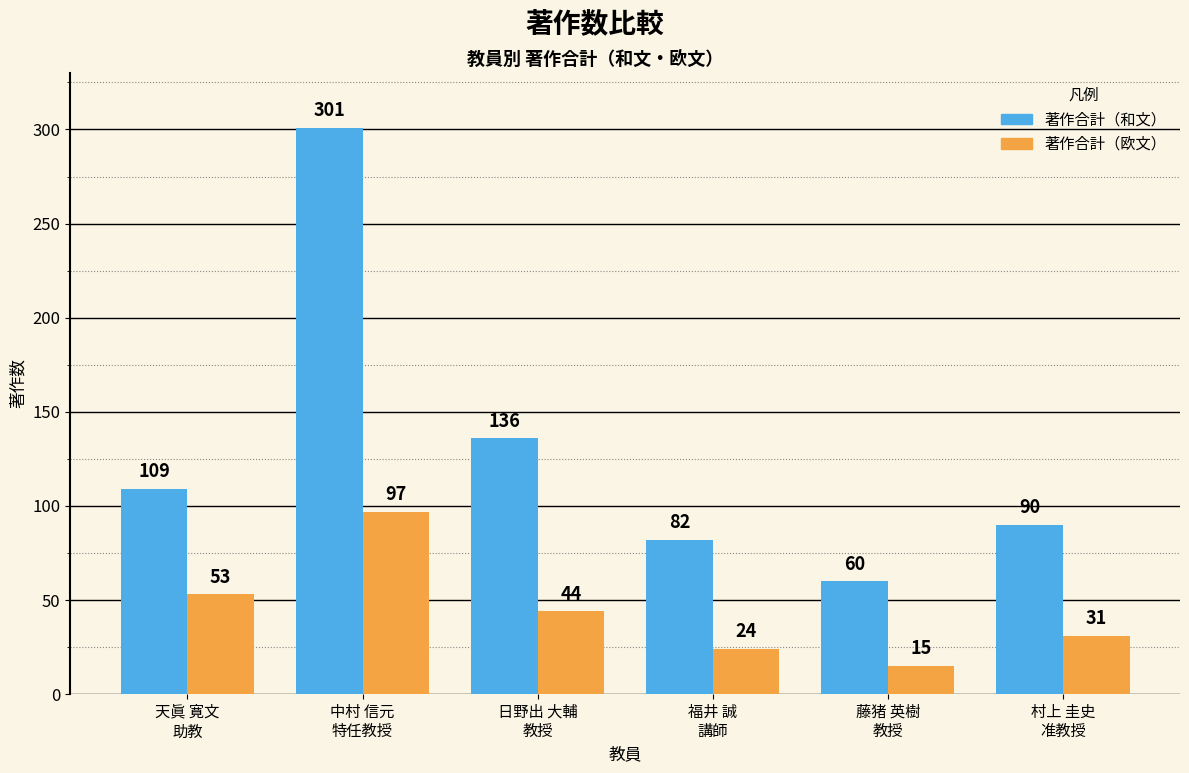

What is the maximum value shown in the chart?

301